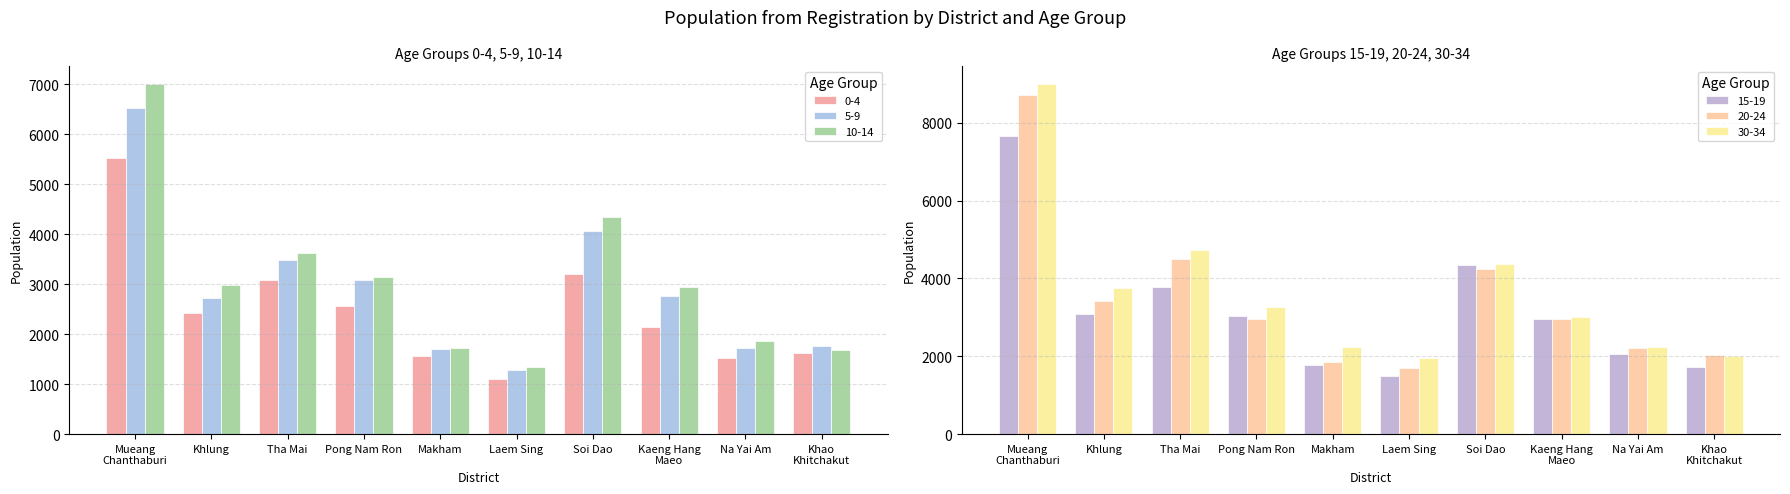

How many groups of bars are there?

10